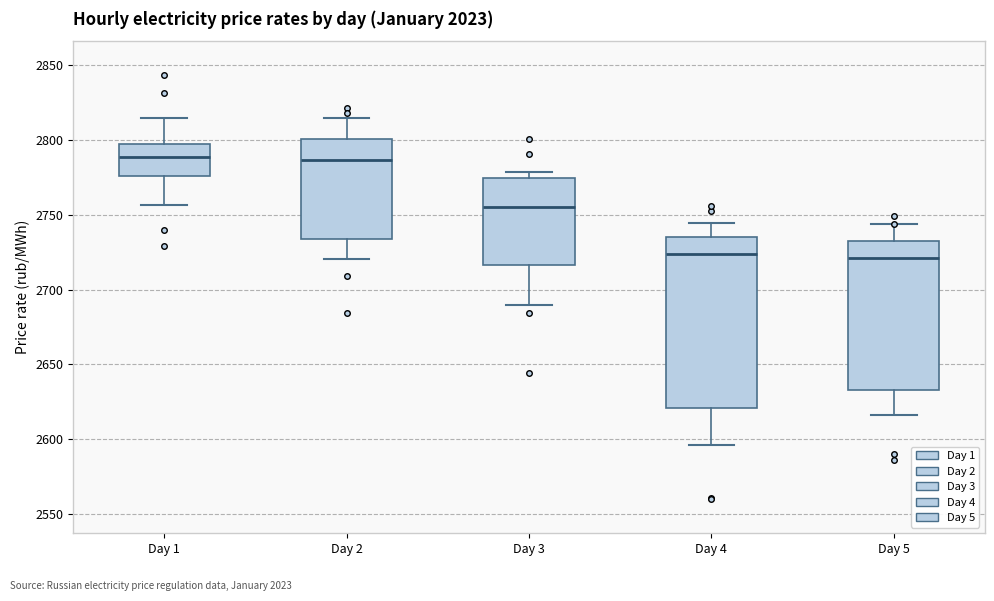

Where does the upper whisker of the box for Day 4 end on the y-axis? The values are not printed on the chart, so give them approximately, as read against the axis.

2745